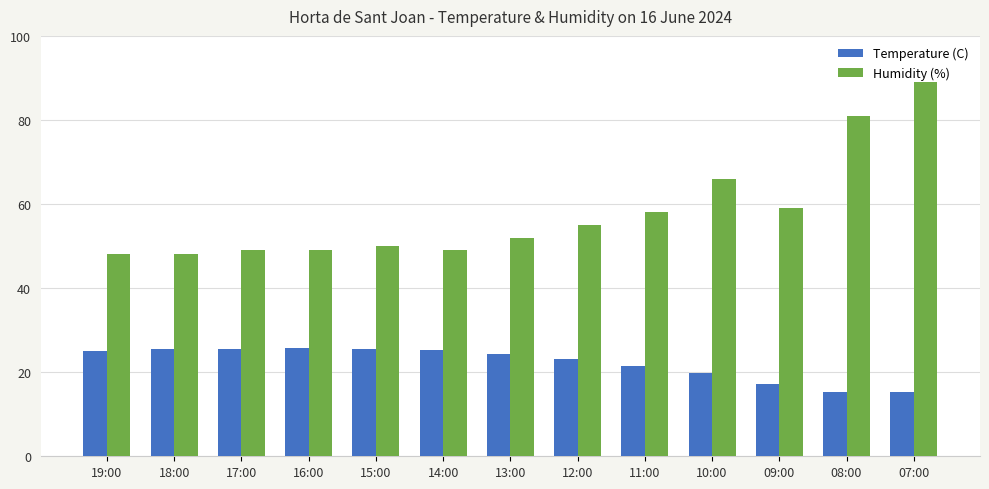

Rank the series by their maximum value, from highest to lowest.

Humidity (%), Temperature (C)